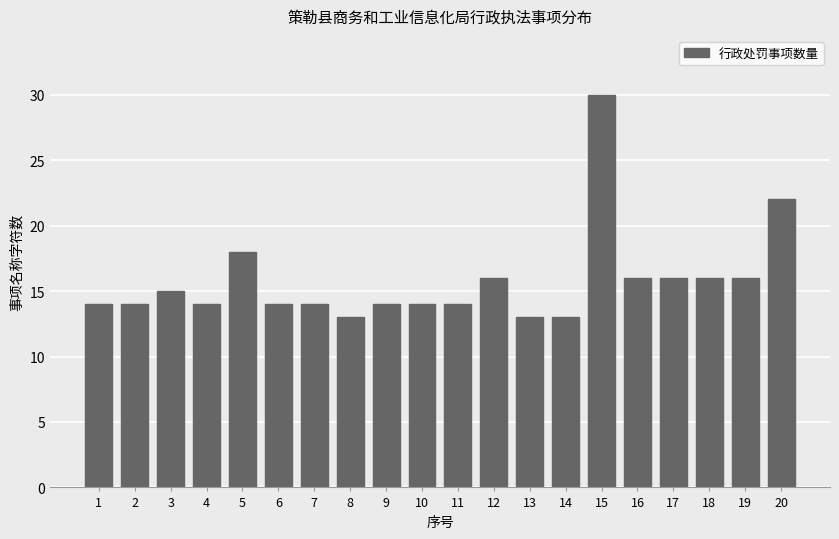

Reading left to right, extract all data points from this chart.

1=14	2=14	3=15	4=14	5=18	6=14	7=14	8=13	9=14	10=14	11=14	12=16	13=13	14=13	15=30	16=16	17=16	18=16	19=16	20=22